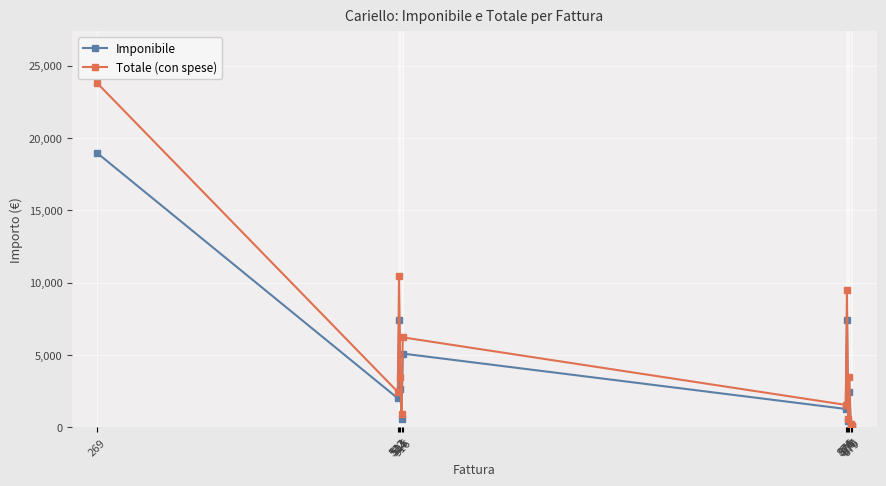

Which series has the largest range (max minus min)?

Totale (con spese)